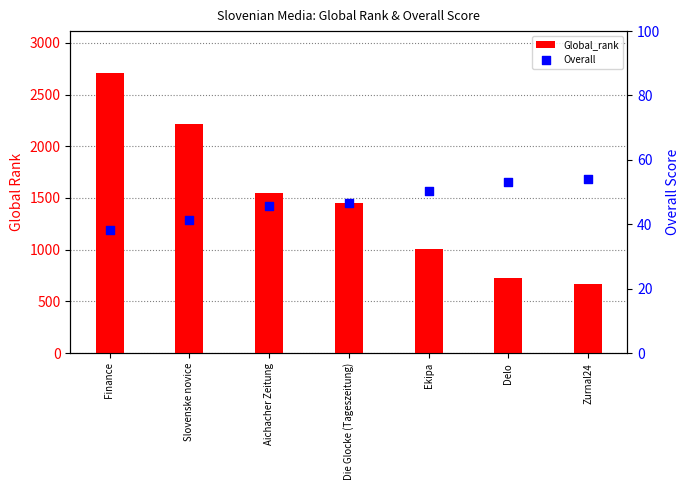

At how many categories does at least one series exceed 888?

5